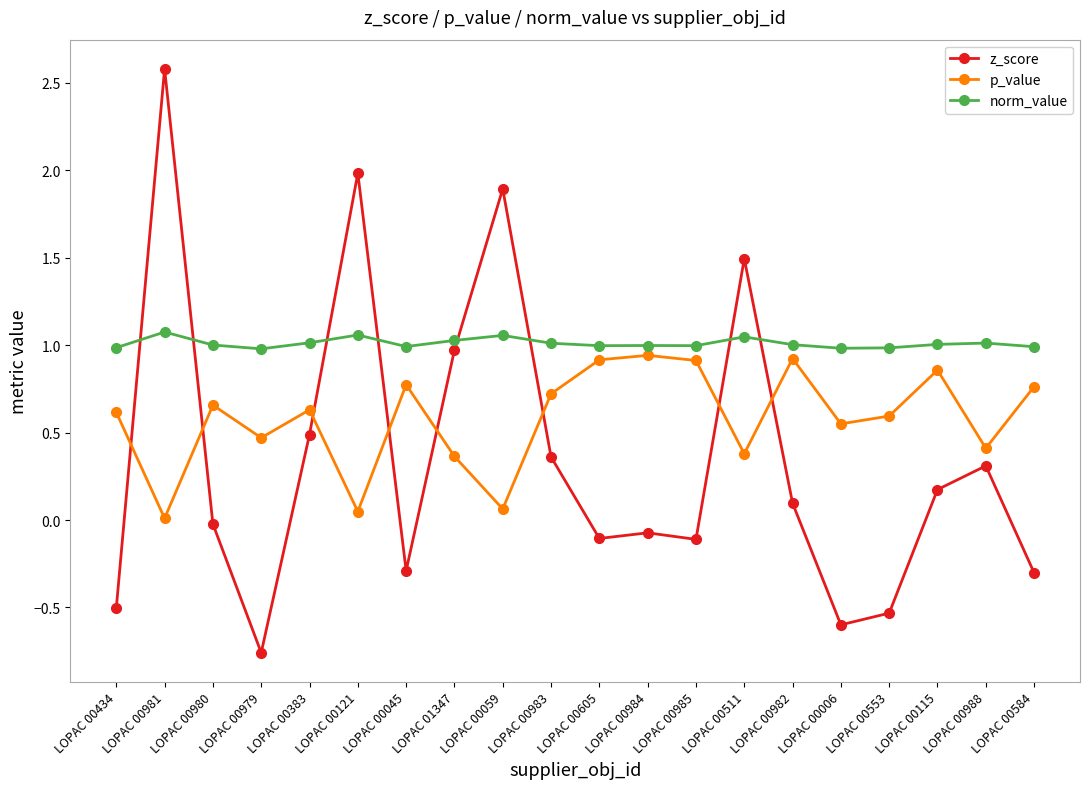

What is the label of the 13th point from the left?

LOPAC 00985